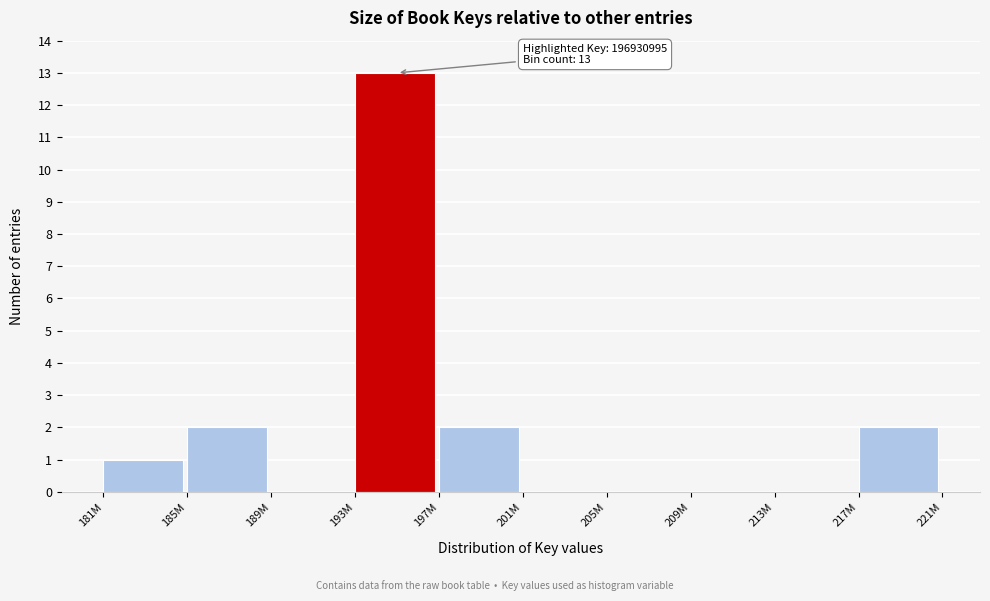

Reading left to right, list all the values displayed in this chart.

181M=1	185M=2	189M=0	193M=13	197M=2	201M=0	205M=0	209M=0	213M=0	217M=2